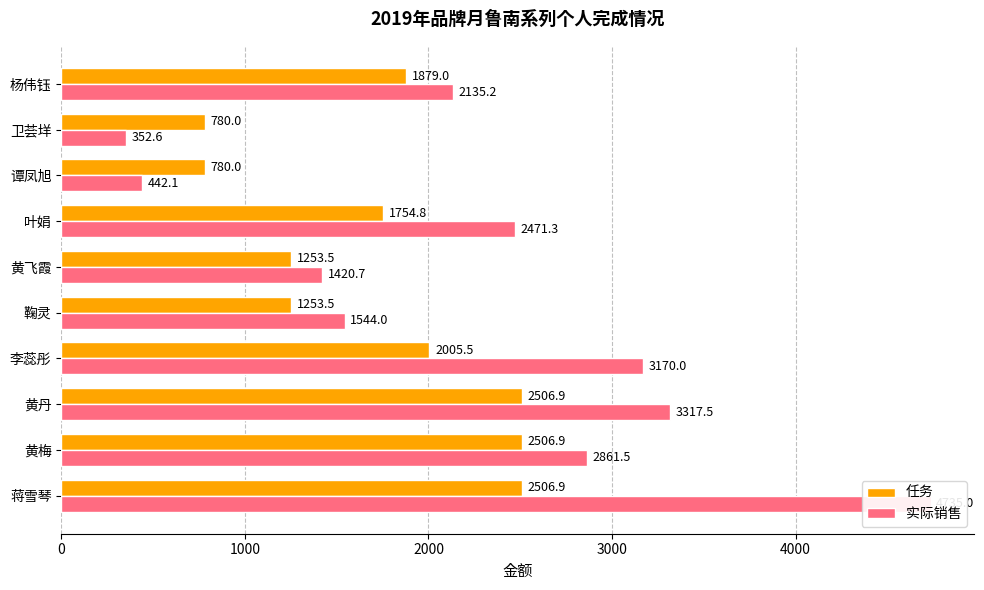

What are all the series names shown in the legend?

任务, 实际销售